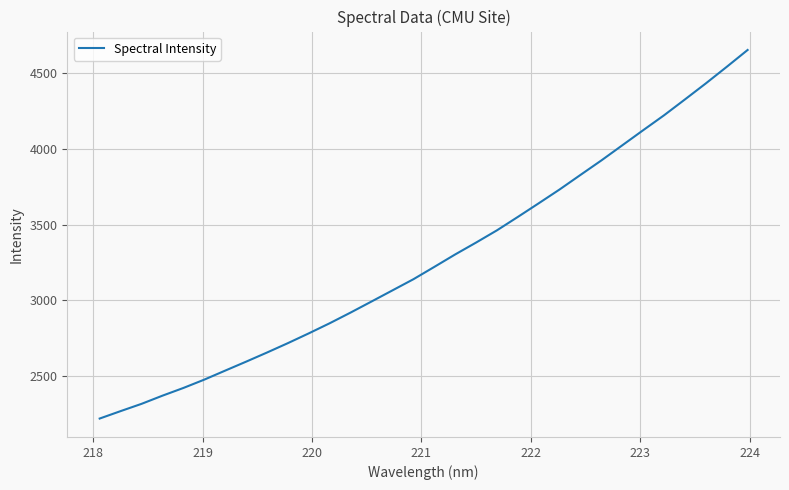

What is the difference between the maximum and minimum values?

2438.0